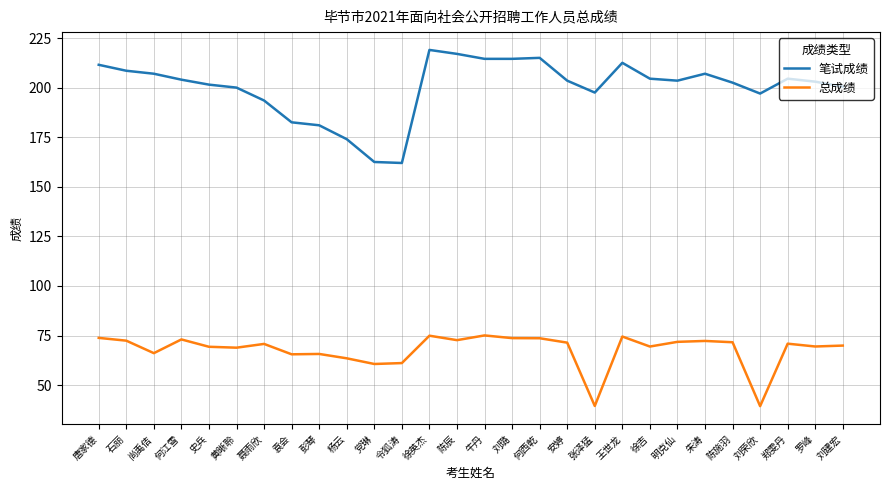

Does the chart display data point markers on the line(s)?

No